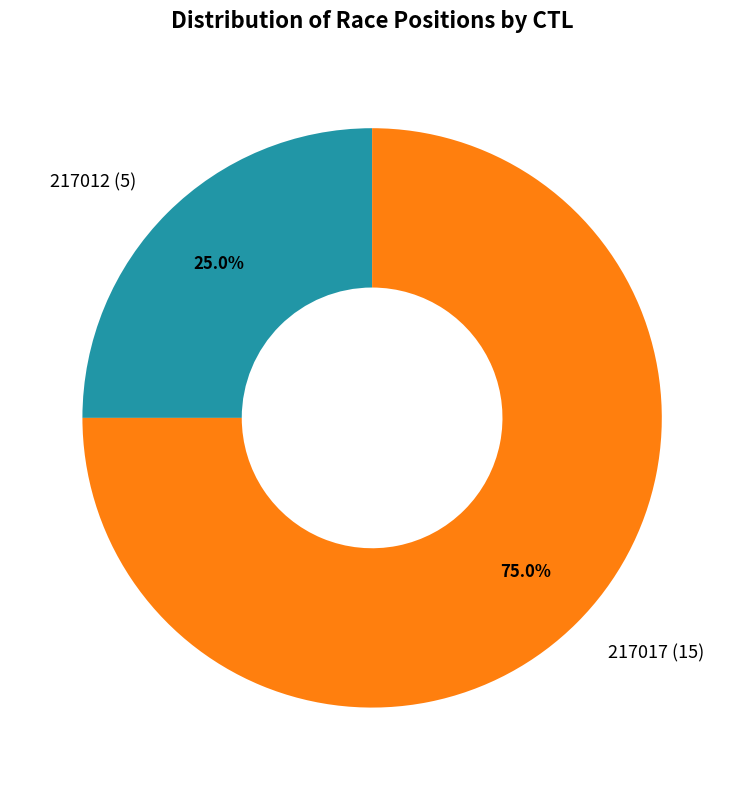

To the nearest percent, what percentage of the pie is 217017?

75%